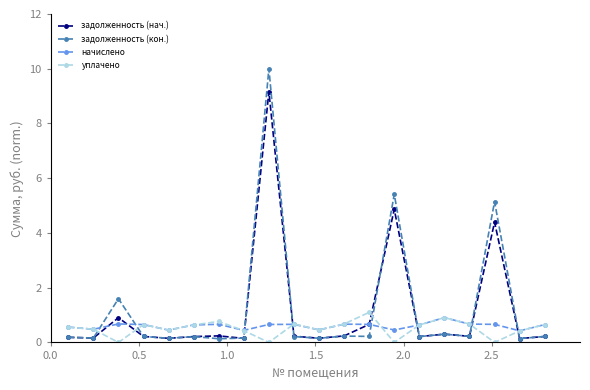

True or false: уплачено and задолженность (нач.) intersect in this chart.

True